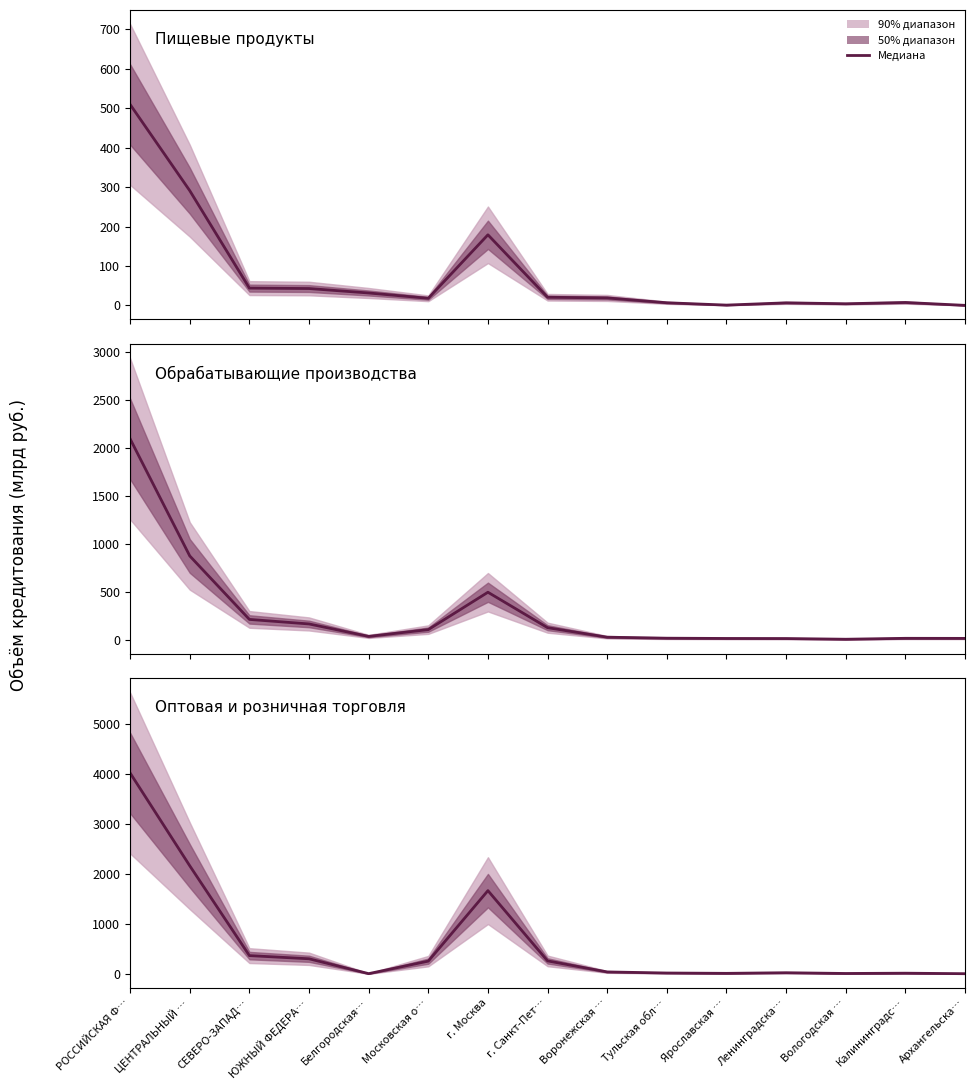

Which series has the widest spread of values?

Оптовая и розничная торговля